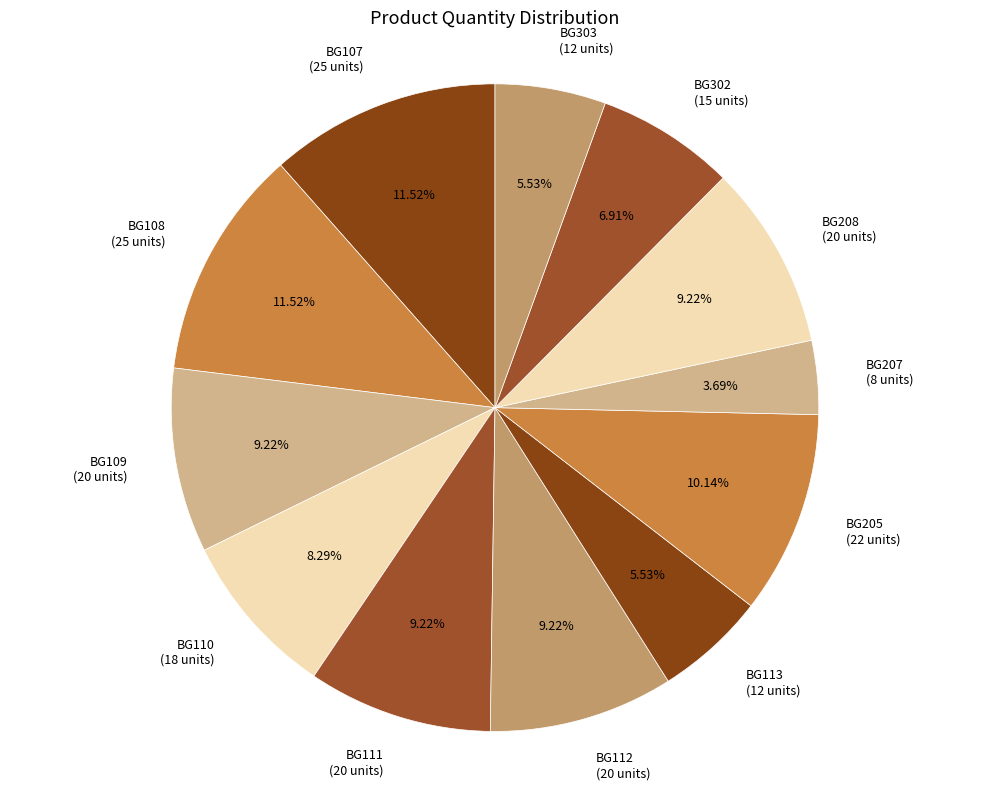

How many segments does this pie chart have?

12